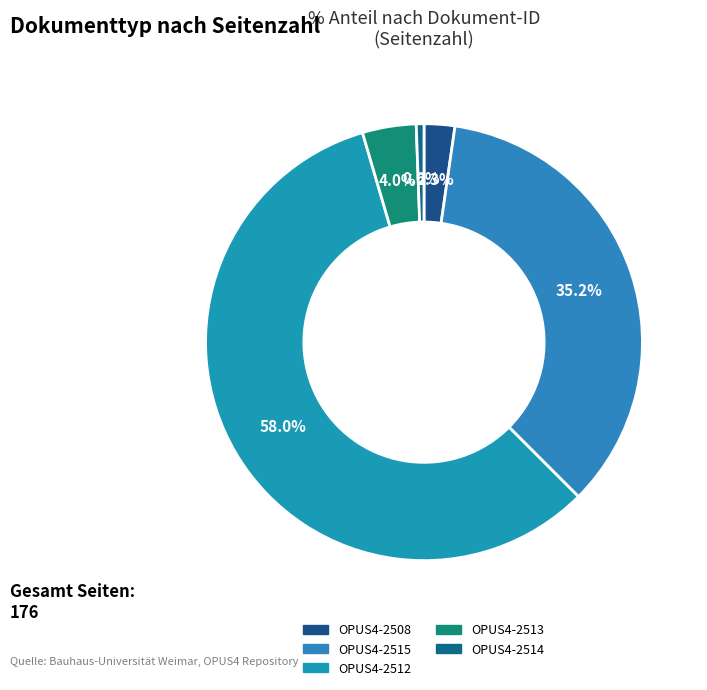

Combined, do OPUS4-2508 and OPUS4-2514 account for over 50%?

No